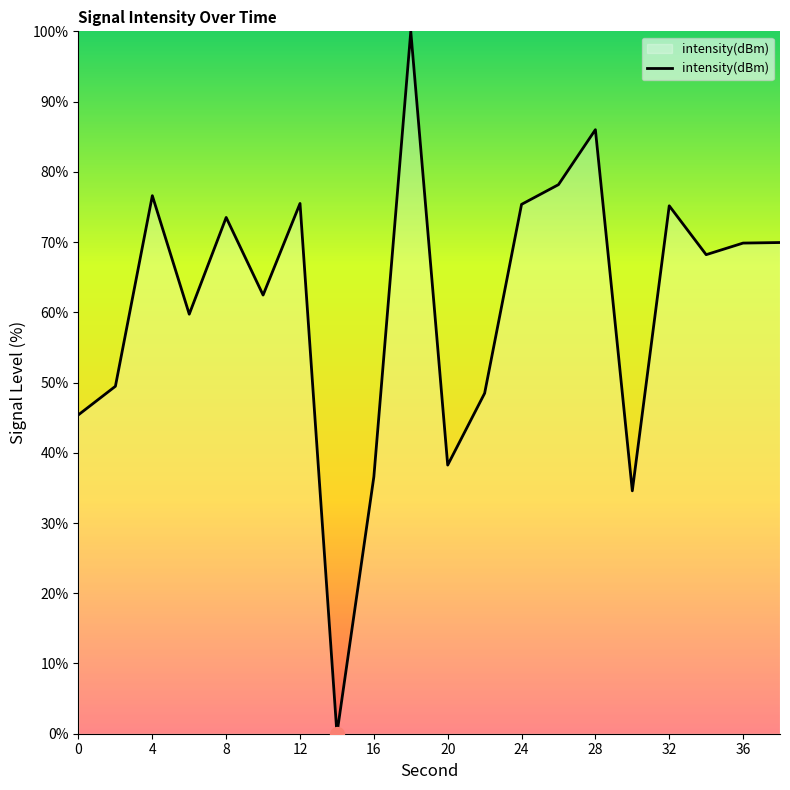

What is the greatest value displayed?

100.0